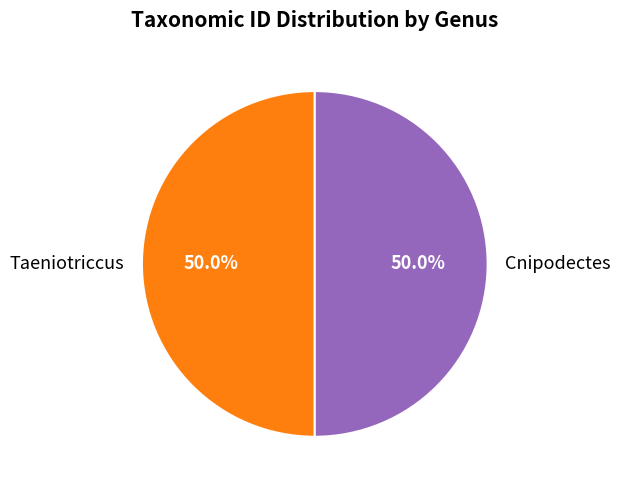

How many slices are in this pie chart?

2